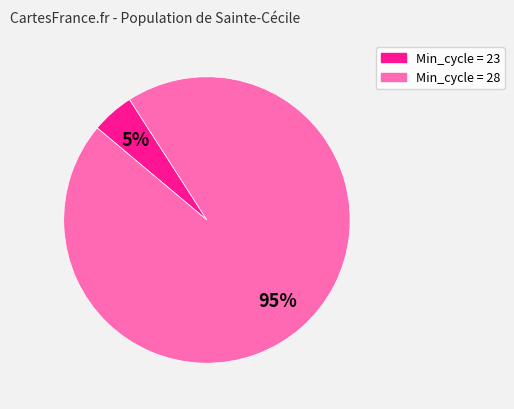

To the nearest percent, what is the average slice percentage?

50%